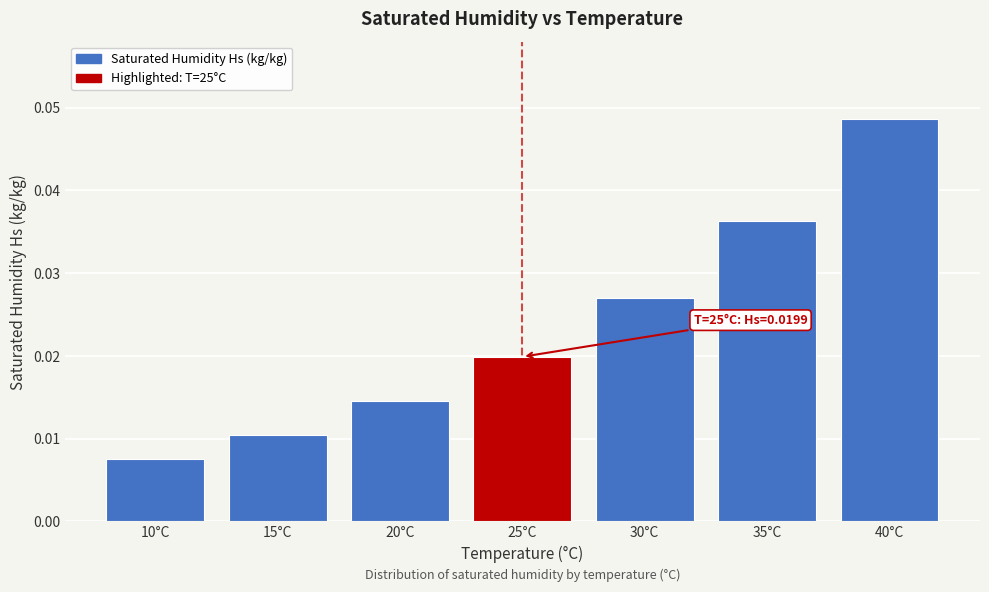

Where is the data nearest to the value 0?

10°C